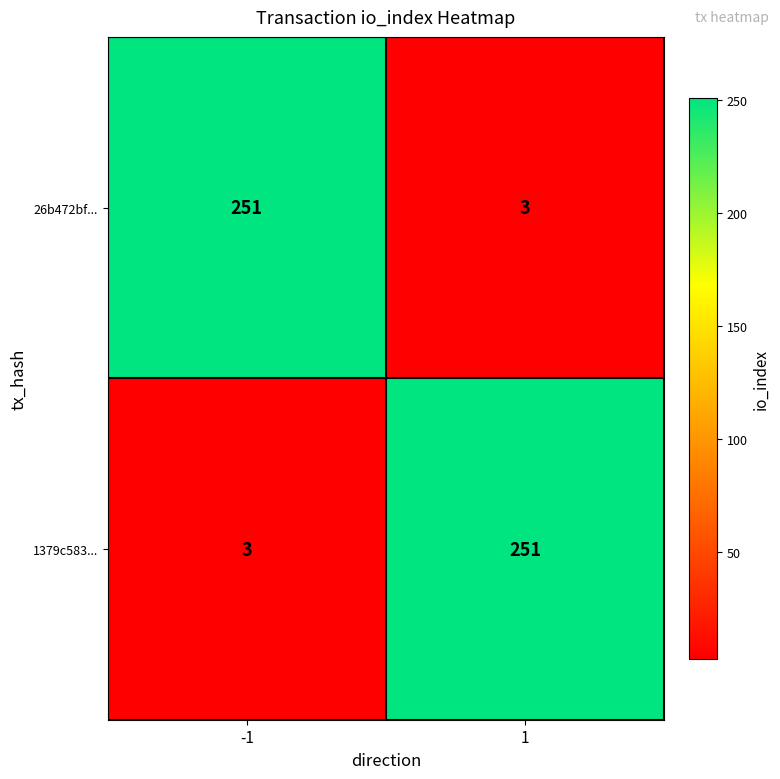

Rank the categories by 1379c583... value from lowest to highest.

-1, 1